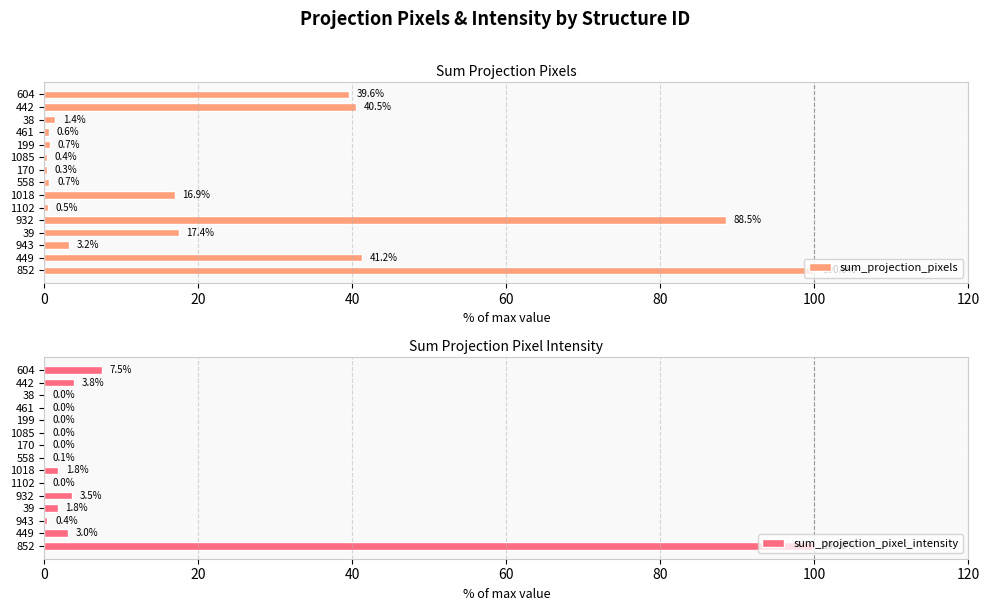

What are all the series names shown in the legend?

sum_projection_pixels, sum_projection_pixel_intensity